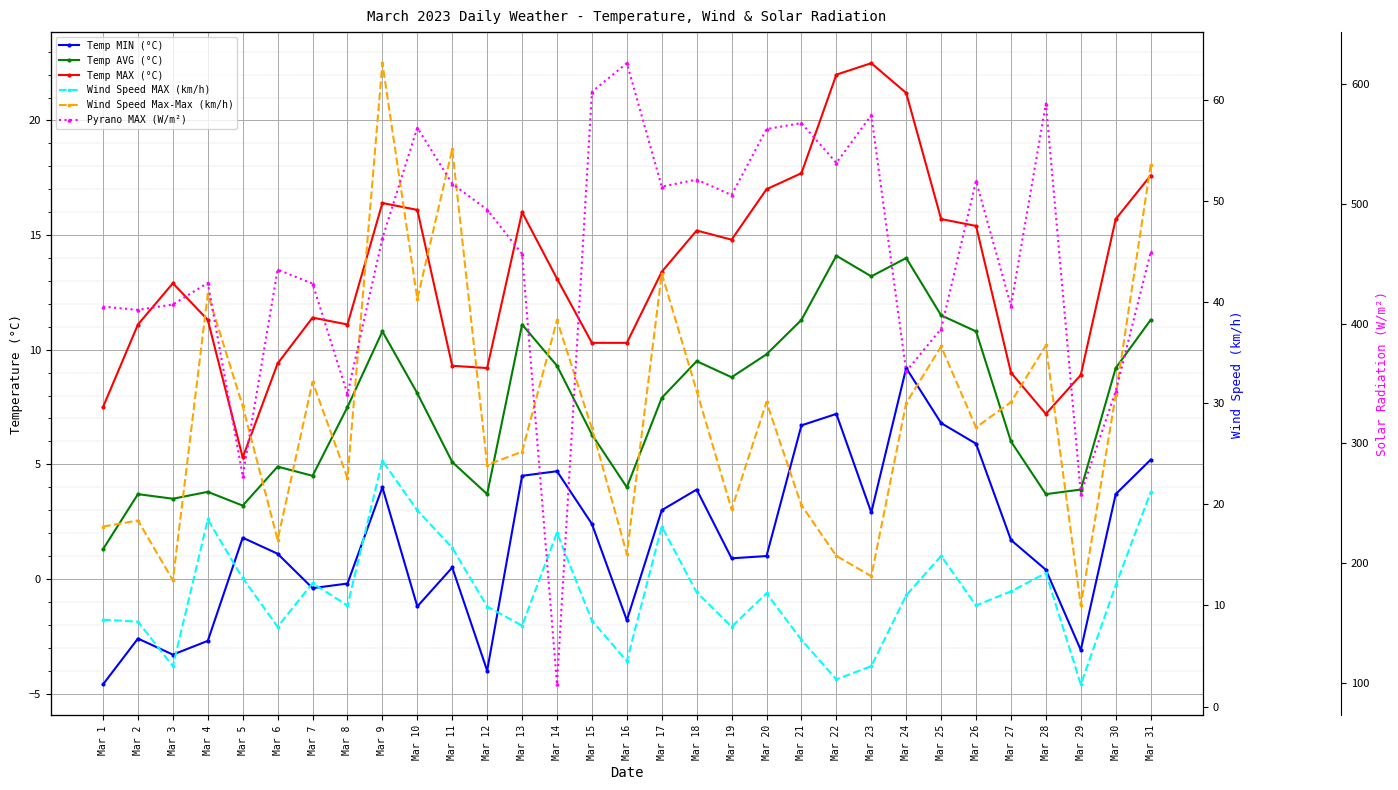

What are all the series names shown in the legend?

Temp MIN (°C), Temp AVG (°C), Temp MAX (°C), Wind Speed MAX (km/h), Wind Speed Max-Max (km/h), Pyrano MAX (W/m²)